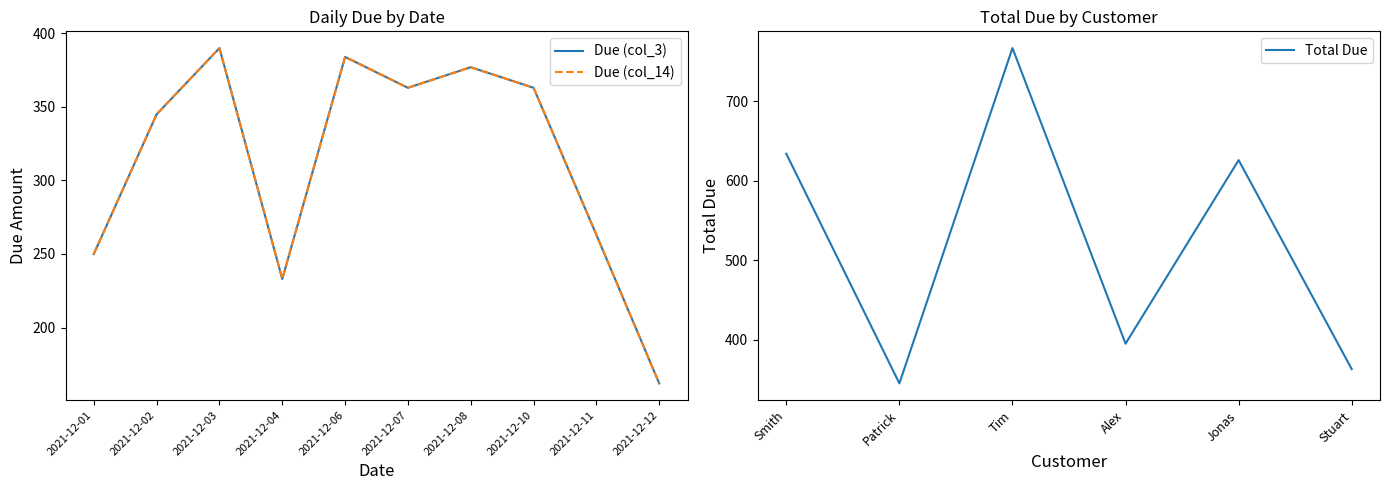

Which category has the lowest value in the Total Due series?

Patrick